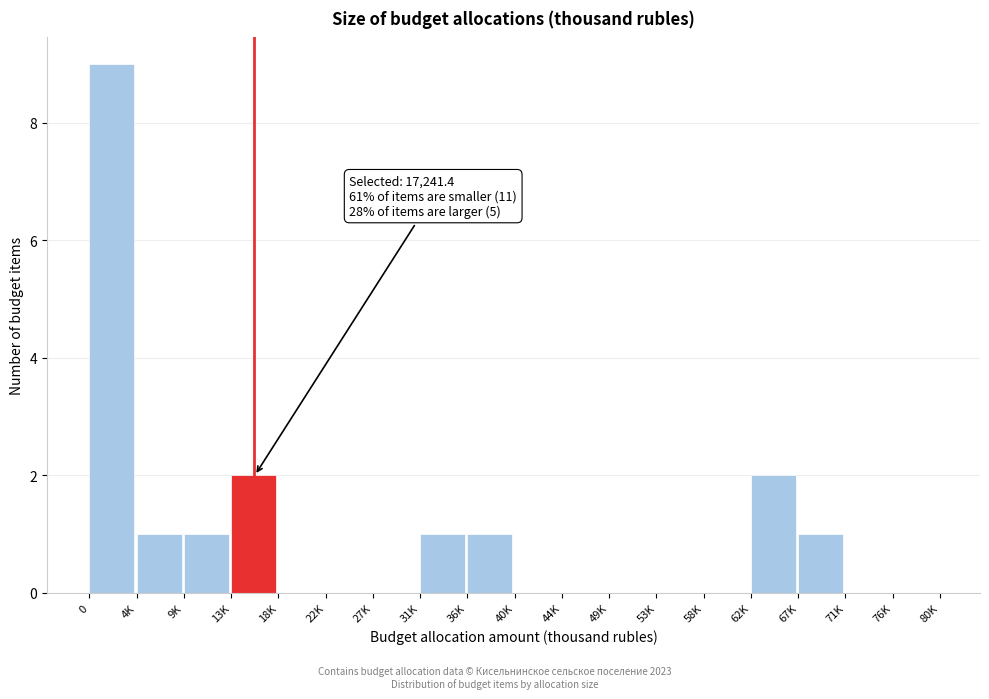

Reading left to right, list all the values displayed in this chart.

0=9	4K=1	9K=1	13K=2	18K=0	22K=0	27K=0	31K=1	36K=1	40K=0	44K=0	49K=0	53K=0	58K=0	62K=2	67K=1	71K=0	76K=0